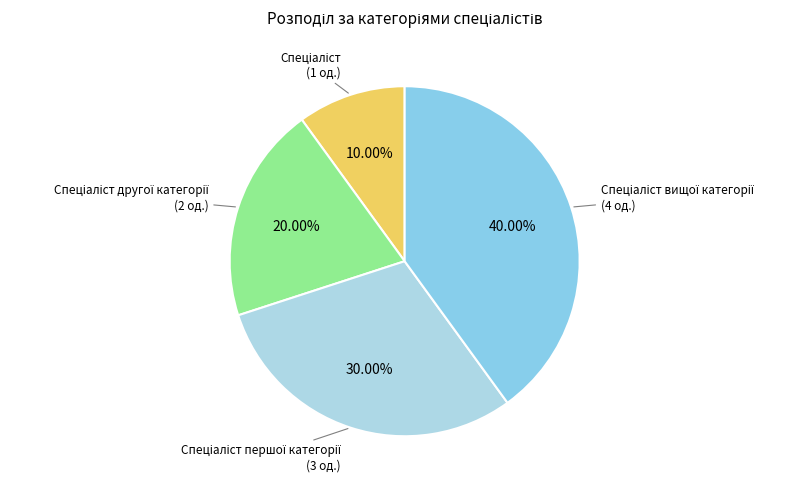

Rank the categories by value from lowest to highest.

Спеціаліст, Спеціаліст другої категорії, Спеціаліст першої категорії, Спеціаліст вищої категорії